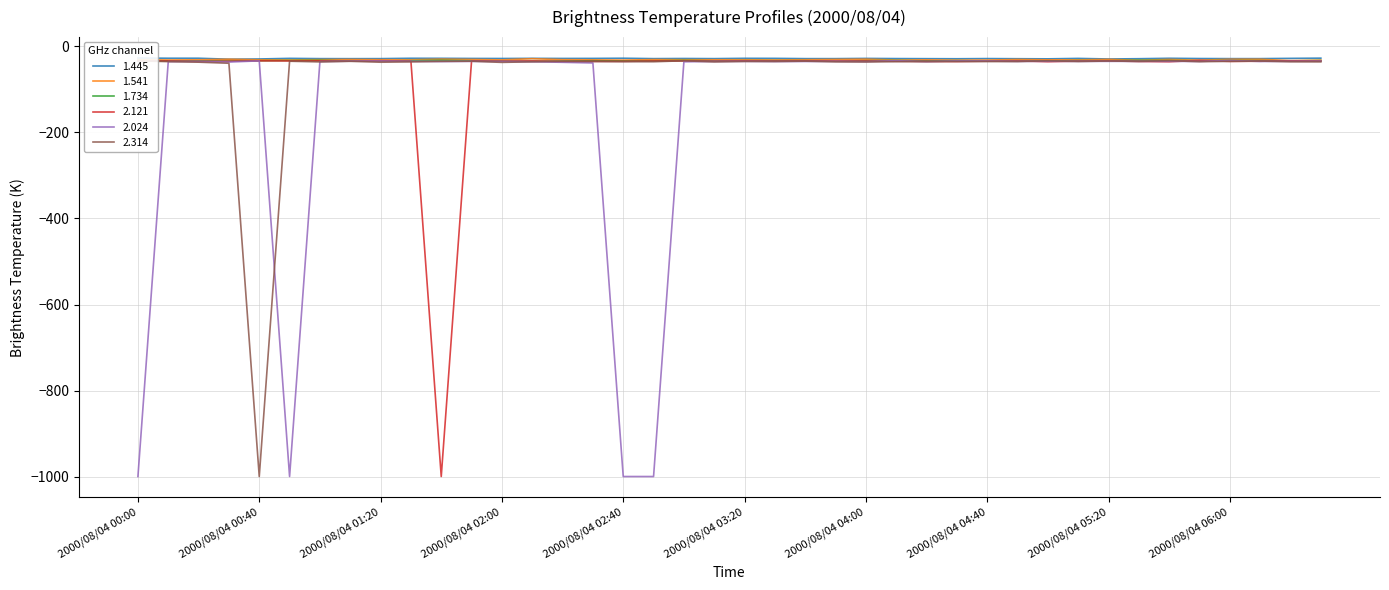

What is the label of the 11th point from the left?

2000/08/04 01:40